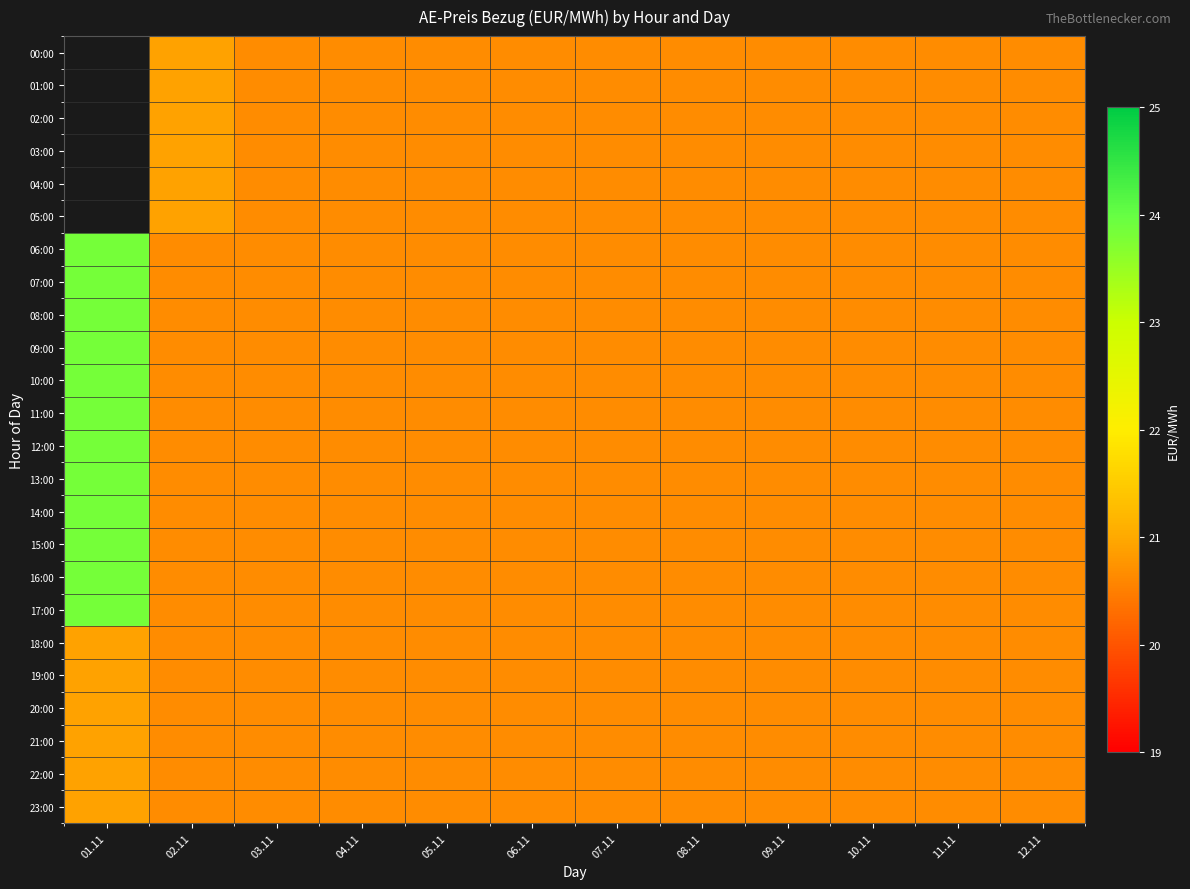

How many distinct data groups are displayed?

24